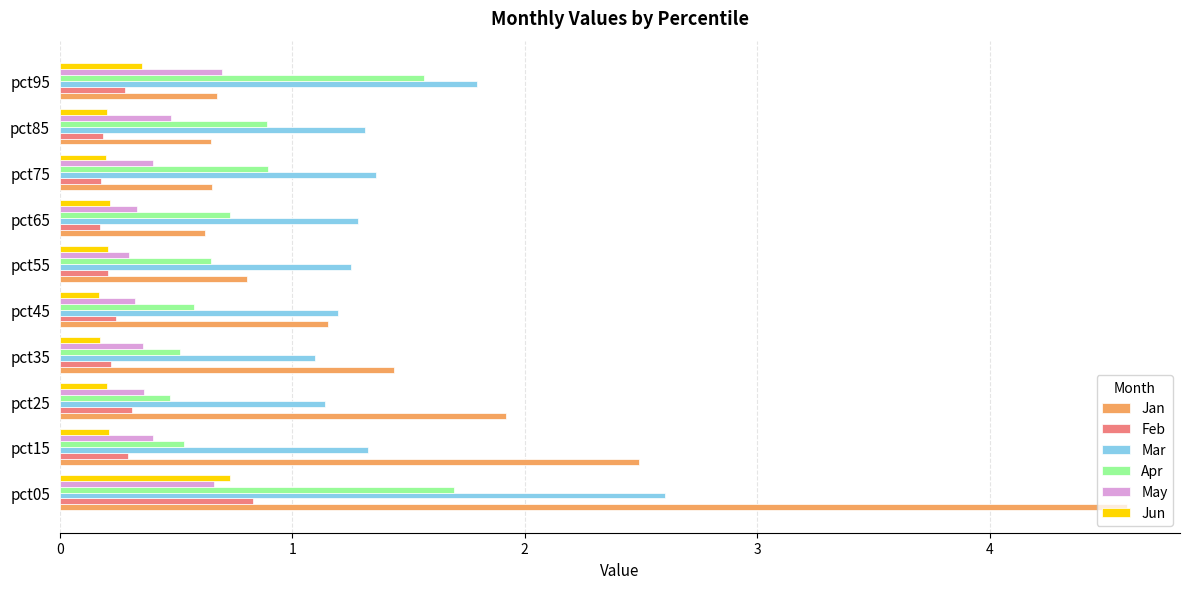

True or false: Jan has a value of 0.6 at pct85.

True